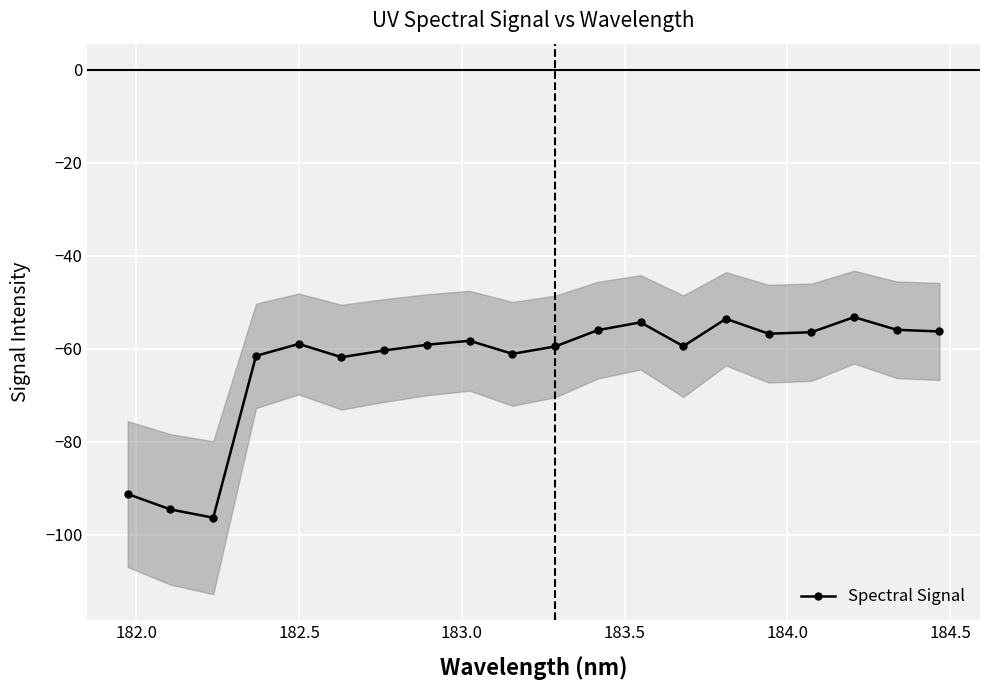

How many points are higher than both their immediate neighbors (excluding endpoints)?

5